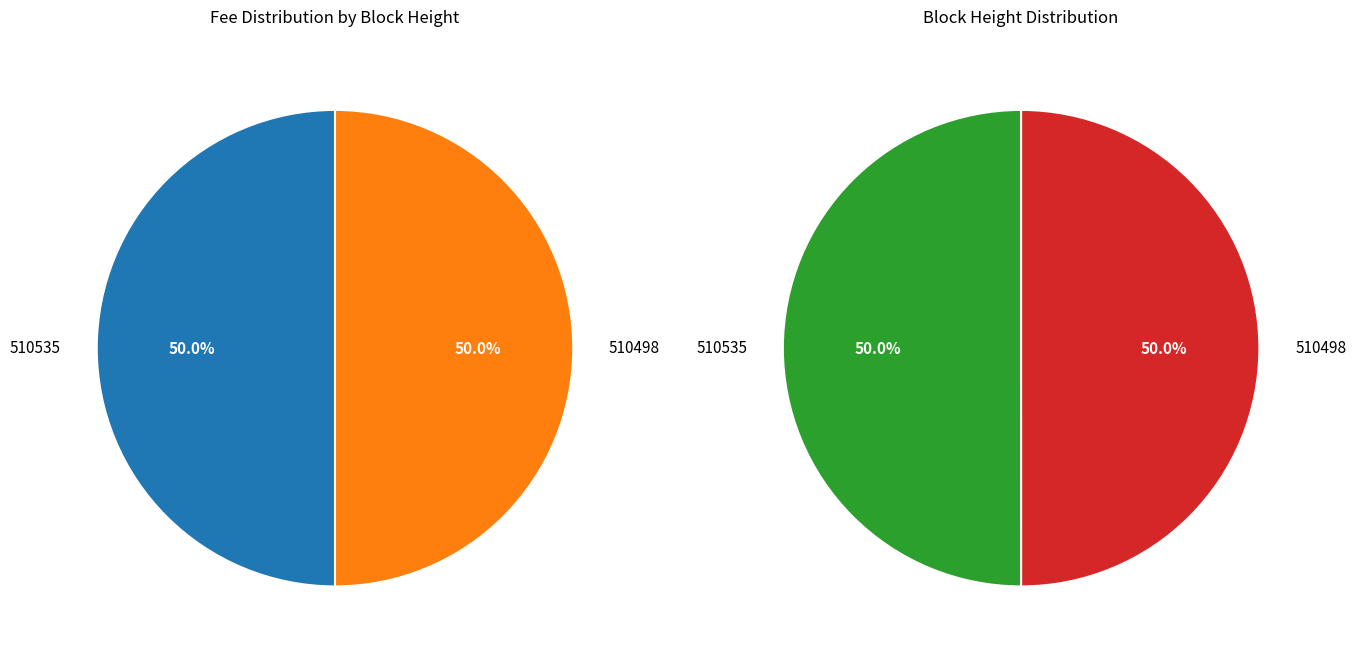

To the nearest percent, what is the combined percentage of 510535 and 510498?

100%